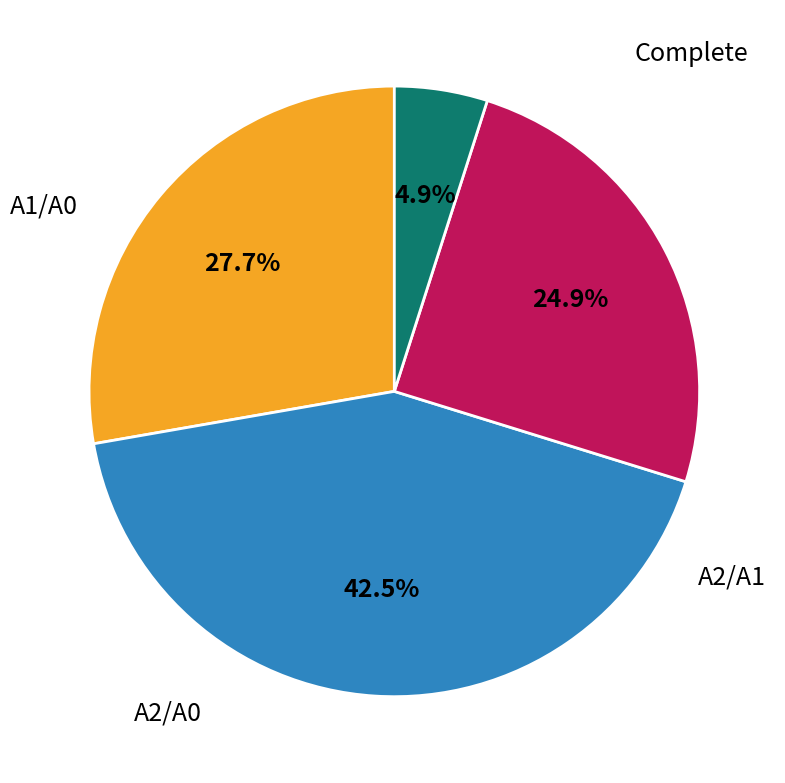

Is there a majority slice in this chart?

No